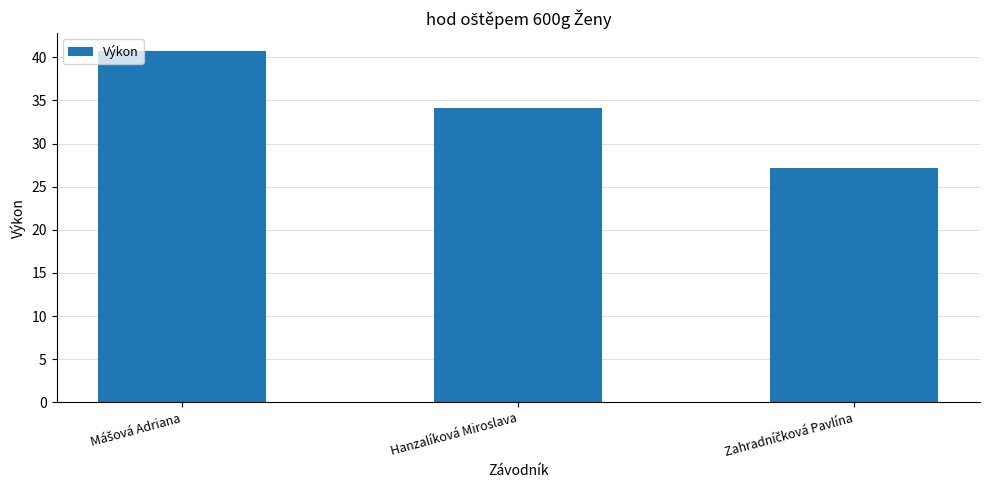

At which label is the value closest to 33?

Hanzalíková Miroslava